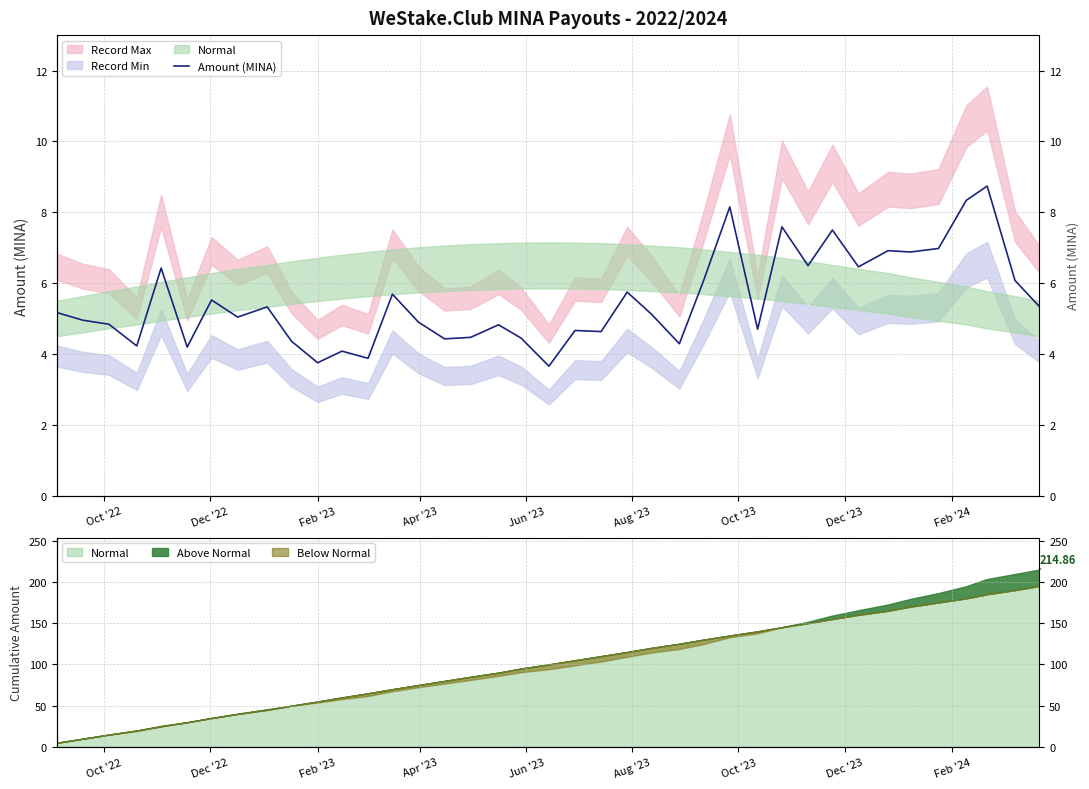

Does the chart have visible grid lines?

Yes